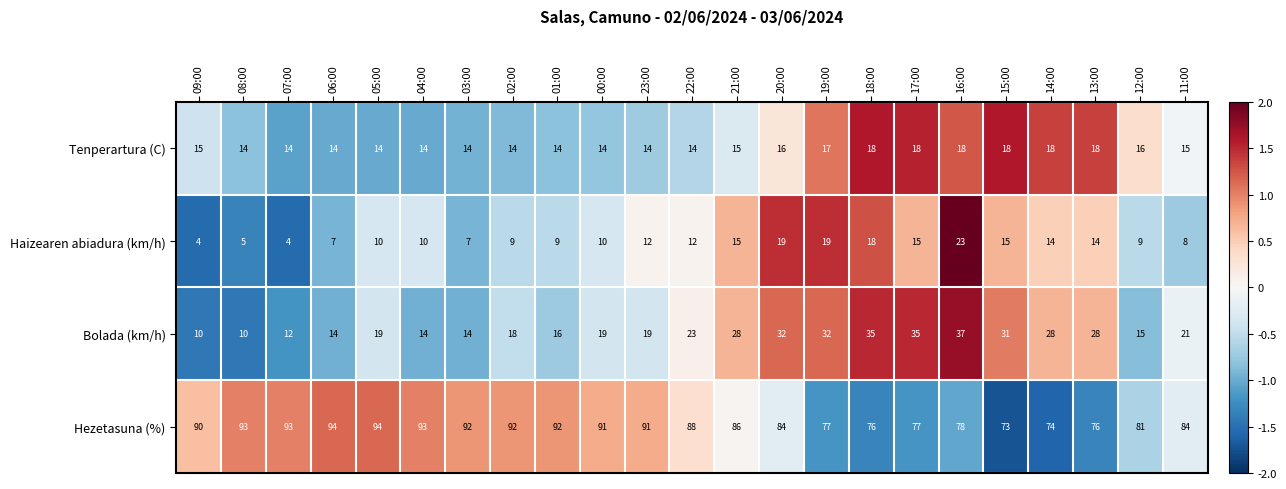

What value does the Tenperartura (C) series have at 15:00?

18